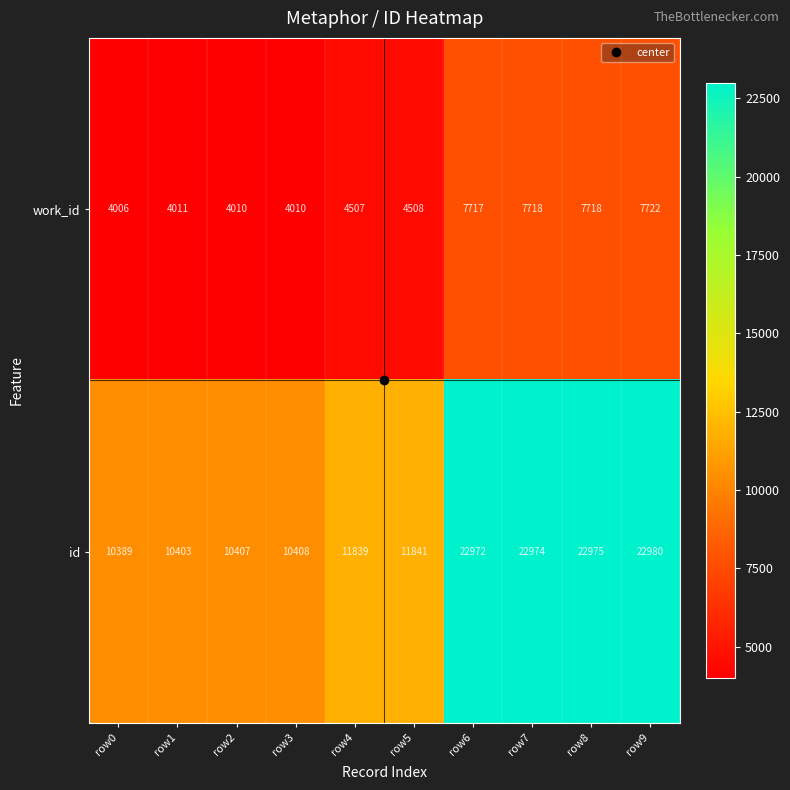

What is the highest value of the work_id series?

7722